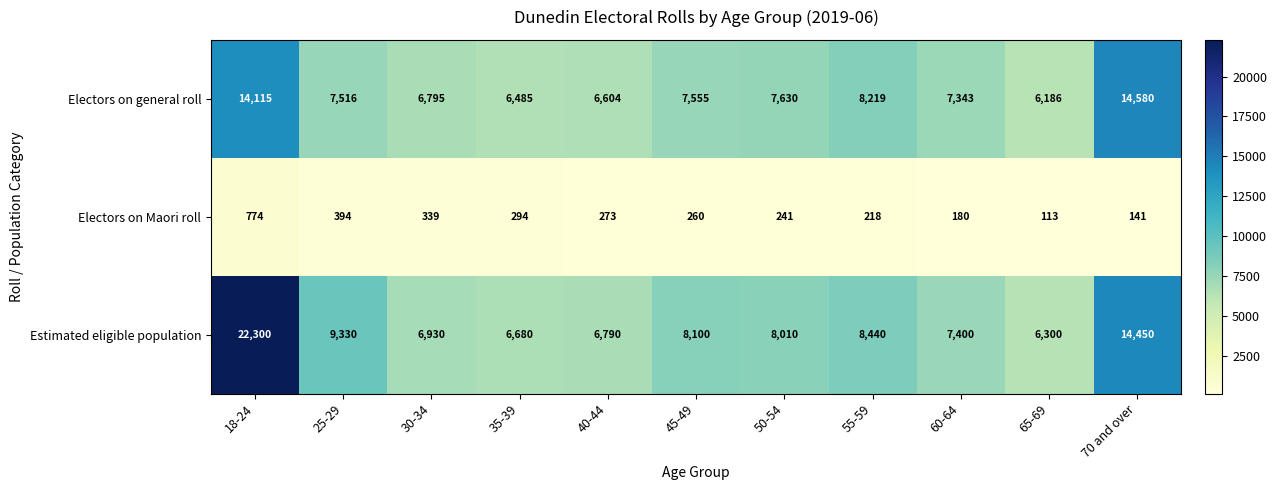

What is the average value of the Estimated eligible population series?

9521